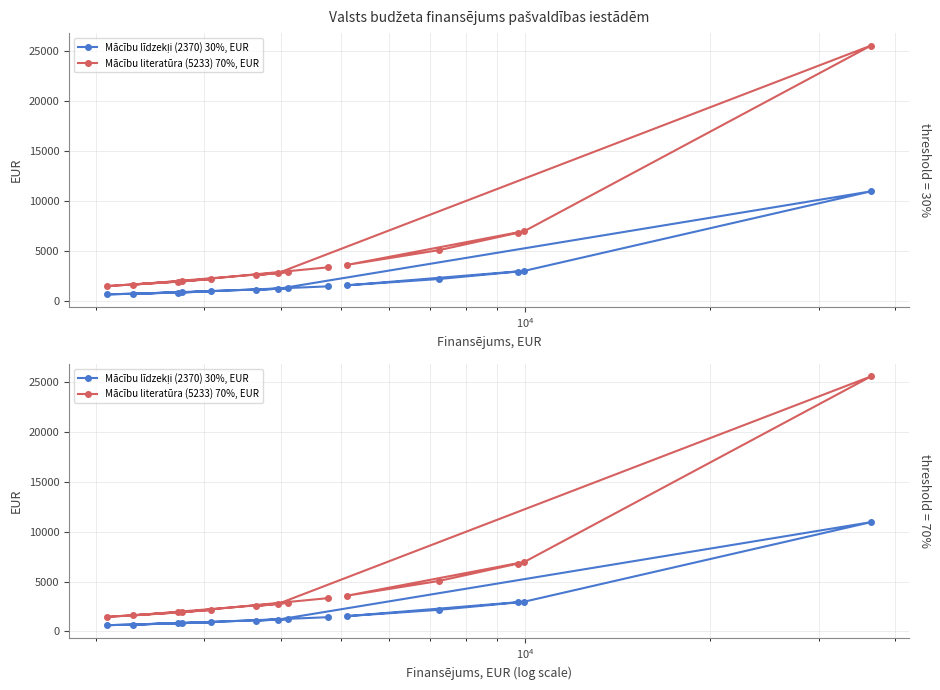

How many values in the Mācību literatūra (5233) 70%, EUR series are below 2869?

7